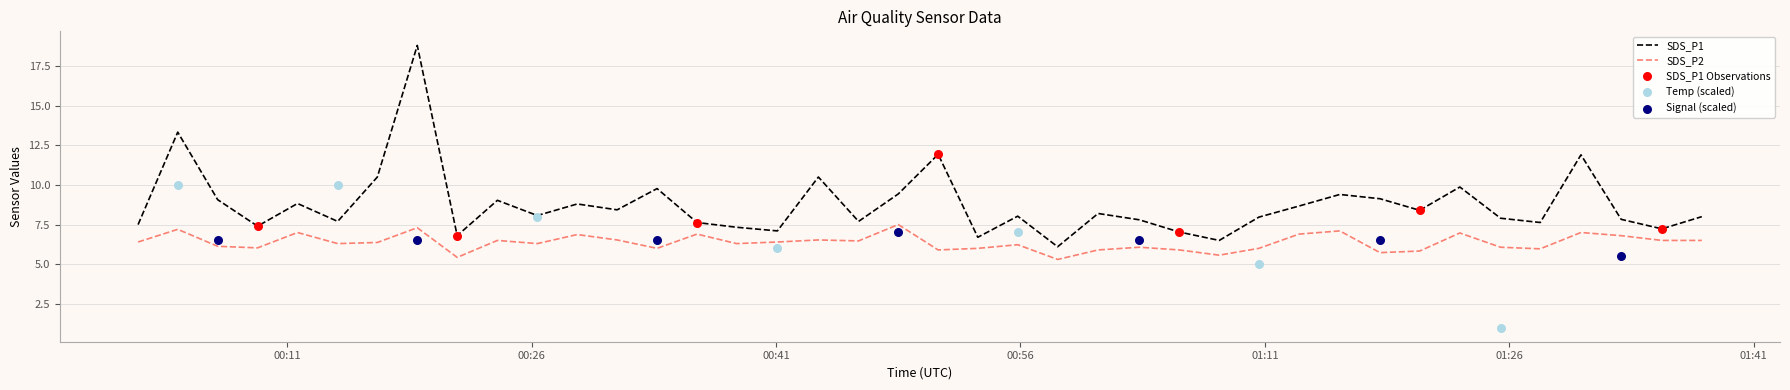

True or false: SDS_P1 and SDS_P2 cross at least once.

False